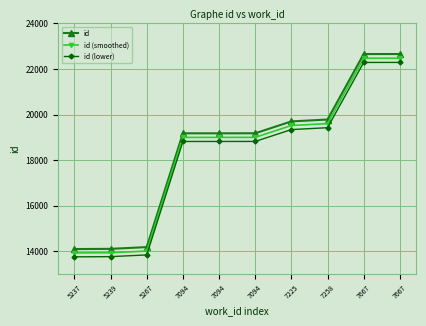

Does the chart display data point markers on the line(s)?

Yes